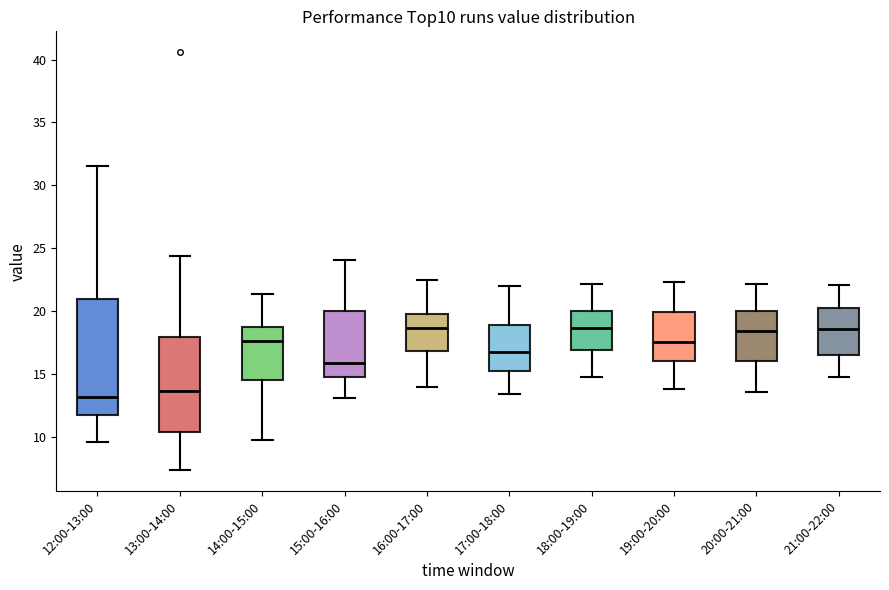

Reading left to right, read every box against the y-axis: the position of its median line, the range the box covers, and the ends of its whiskers. The values are not printed on the chart, so give them approximately, as read against the axis.

12:00-13:00: median 13.0, box 11.5 to 21.0, whiskers 9.5 to 31.5
13:00-14:00: median 13.5, box 10.5 to 18.0, whiskers 7.5 to 24.5
14:00-15:00: median 17.5, box 14.5 to 18.5, whiskers 10.0 to 21.5
15:00-16:00: median 16.0, box 15.0 to 20.0, whiskers 13.0 to 24.0
16:00-17:00: median 18.5, box 17.0 to 19.5, whiskers 14.0 to 22.5
17:00-18:00: median 17.0, box 15.5 to 19.0, whiskers 13.5 to 22.0
18:00-19:00: median 18.5, box 17.0 to 20.0, whiskers 15.0 to 22.0
19:00-20:00: median 17.5, box 16.0 to 20.0, whiskers 14.0 to 22.5
20:00-21:00: median 18.5, box 16.0 to 20.0, whiskers 13.5 to 22.0
21:00-22:00: median 18.5, box 16.5 to 20.5, whiskers 15.0 to 22.0